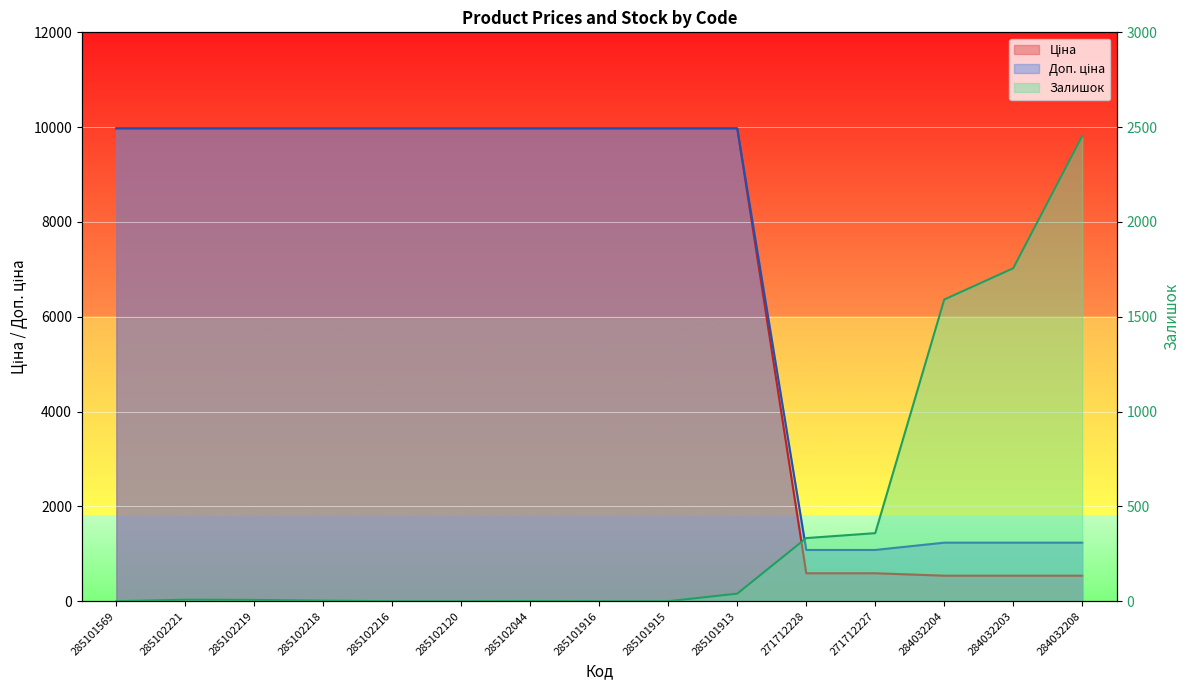

Reading right to left, what are all the values shown in this chart?

Ціна: 539.0	539.0	539.0	589.9	589.9	9975.0	9975.0	9975.0	9975.0	9975.0	9975.0	9975.0	9975.0	9975.0	9975.0
Доп. ціна: 1235.4	1235.4	1235.4	1081.7	1081.7	9975.0	9975.0	9975.0	9975.0	9975.0	9975.0	9975.0	9975.0	9975.0	9975.0
Залишок: 2453.0	1756.0	1591.0	359.0	333.0	40.0	0.0	0.0	1.0	0.0	0.0	3.0	7.0	8.0	0.0